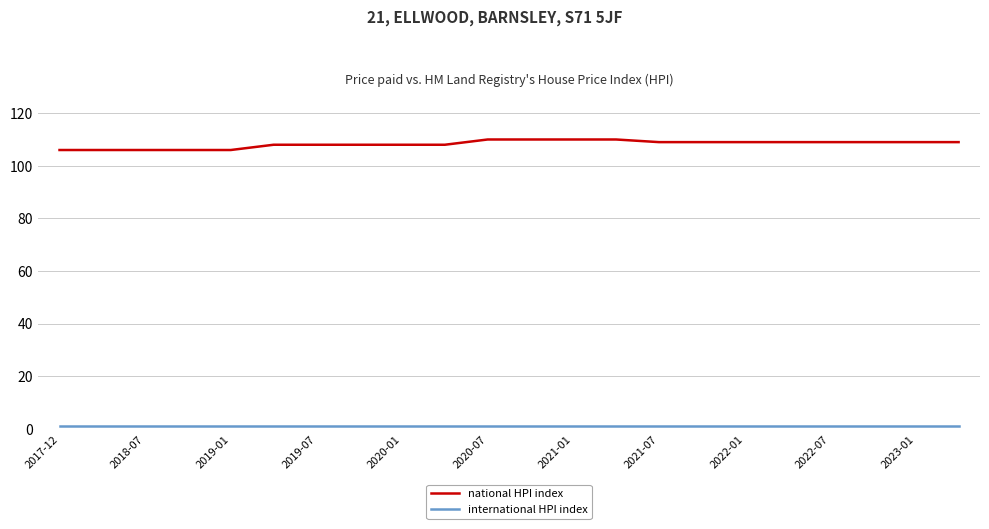

Which series has the largest range (max minus min)?

national HPI index